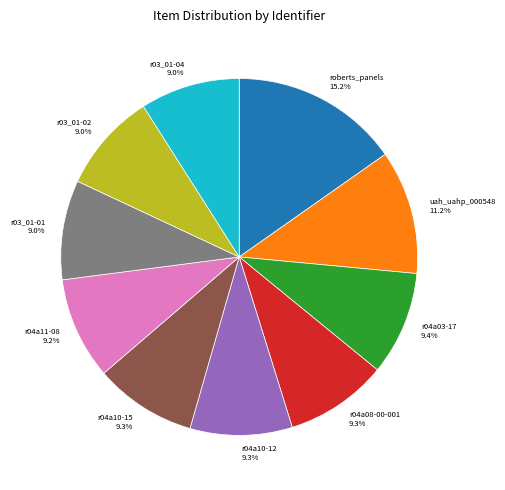

To the nearest percent, what percentage of the pie is r03_01-01?

9%